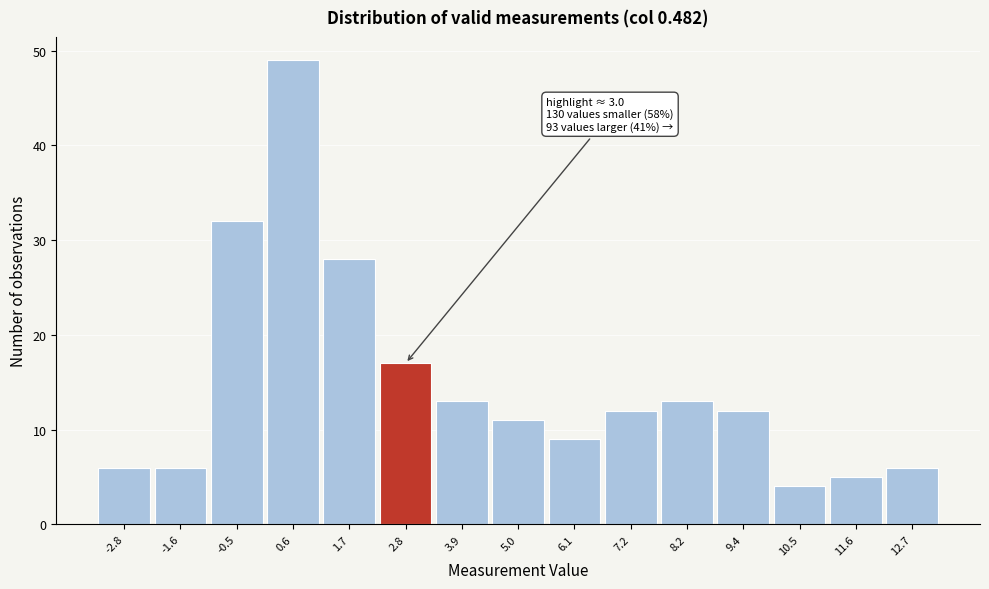

Which range on the x-axis has the tallest bar?

0.0 to 1.1